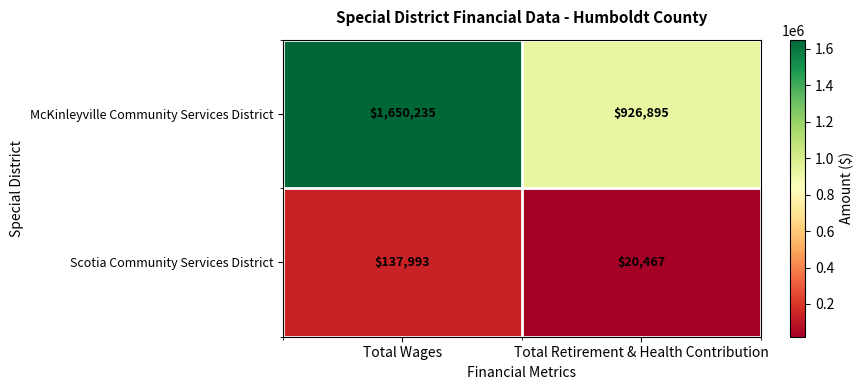

List the series in order of their overall mean, lowest first.

Scotia Community Services District, McKinleyville Community Services District